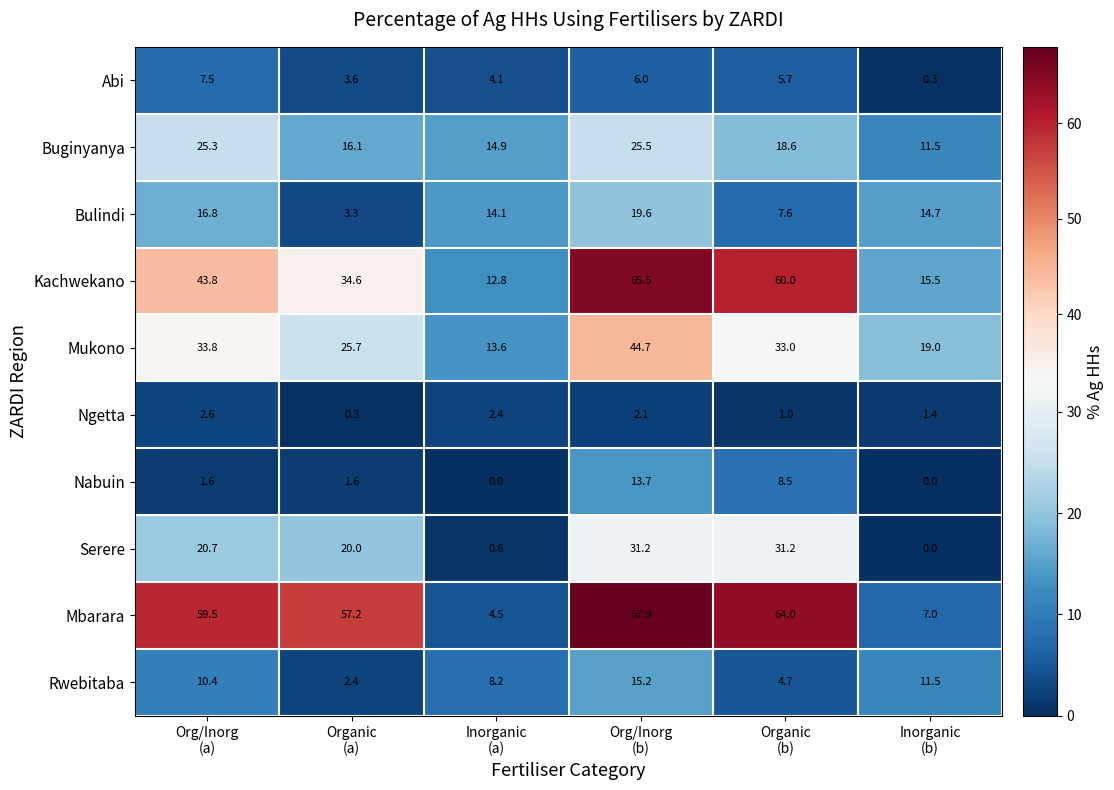

What is the maximum value shown in the chart?

67.9